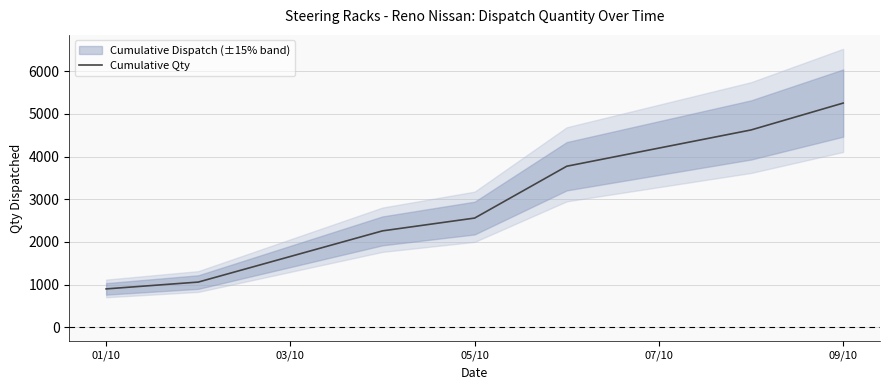

The value of Cumulative Qty at 09/10 is 5255. True or false?

True